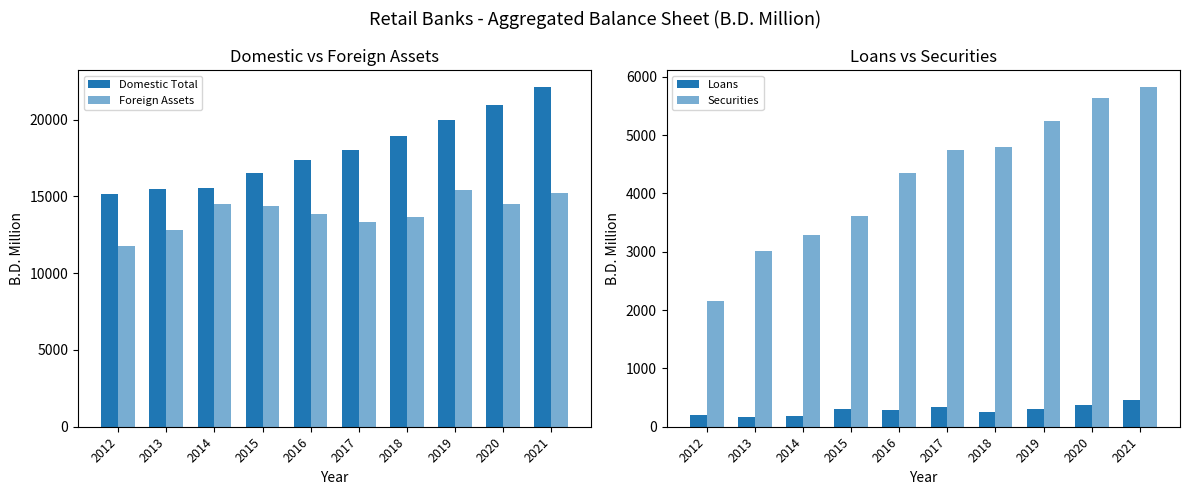

What is the difference between the Foreign Assets values at 2013 and 2019?

2609.1